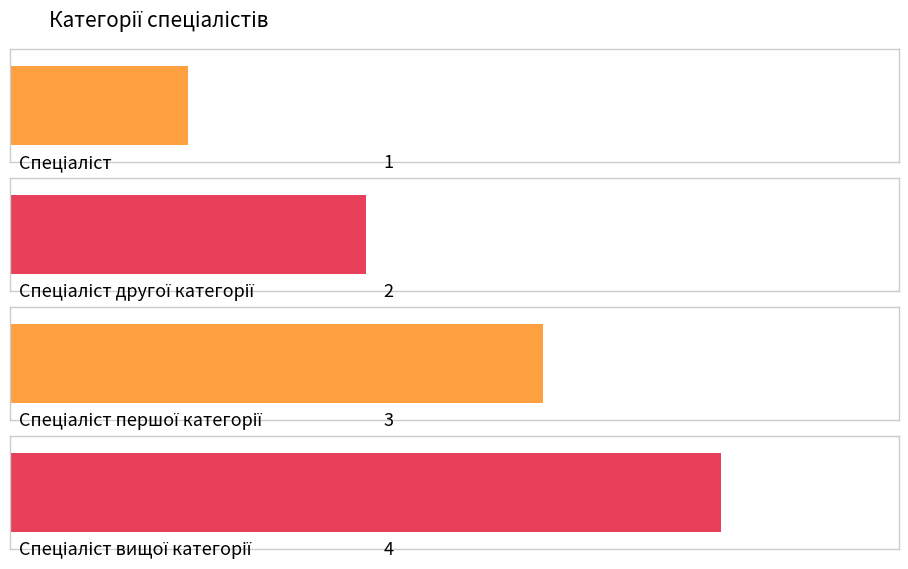

Approximately how many times larger is the value at Спеціаліст другої категорії compared to Спеціаліст?

2.0